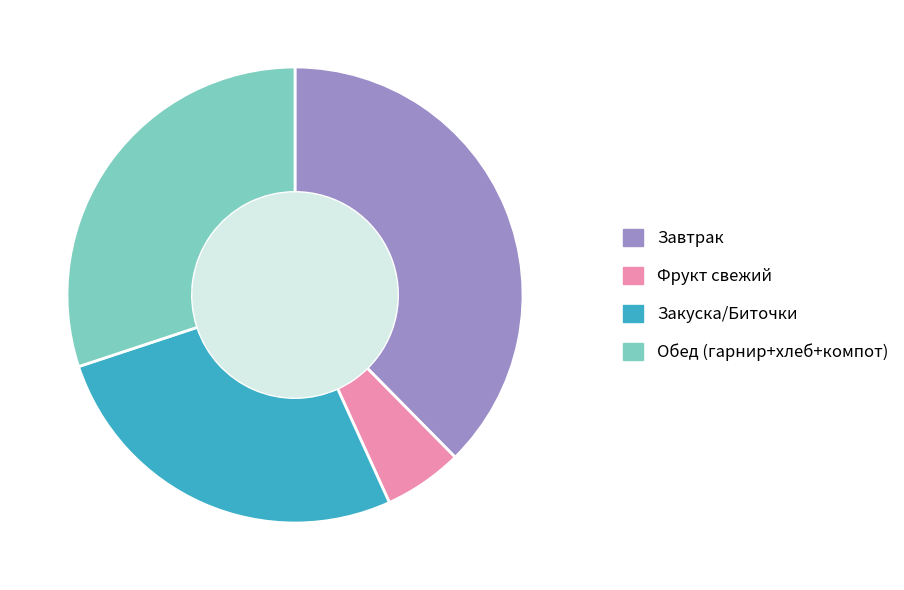

True or false: Завтрак accounts for 38% of the total.

True